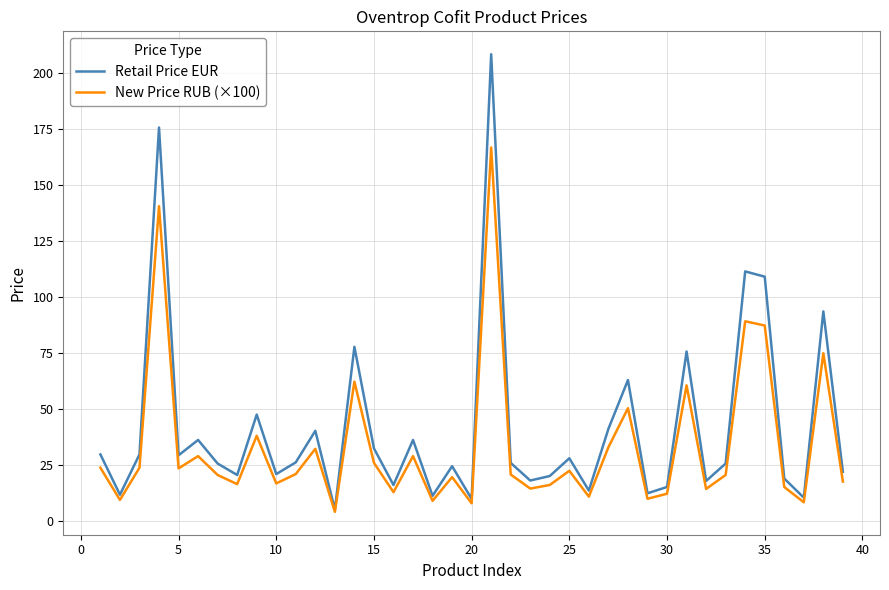

What is the difference between the maximum and minimum values in the Retail Price EUR series?

203.4